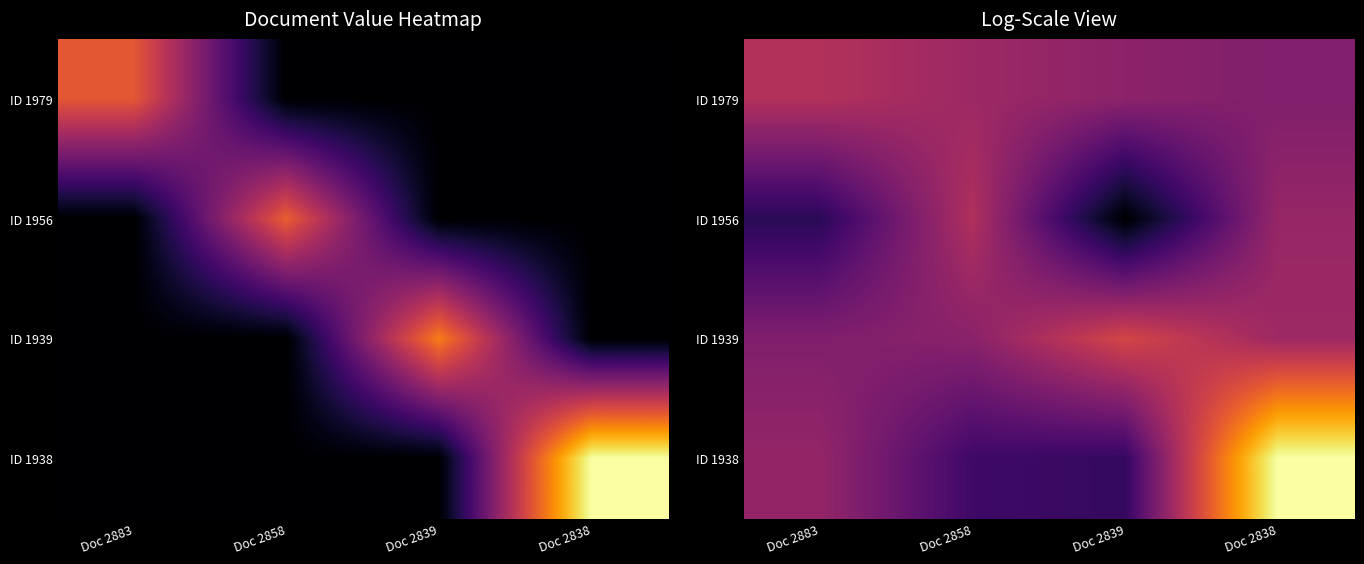

What is the total value across all series at Doc 2858?

23.2